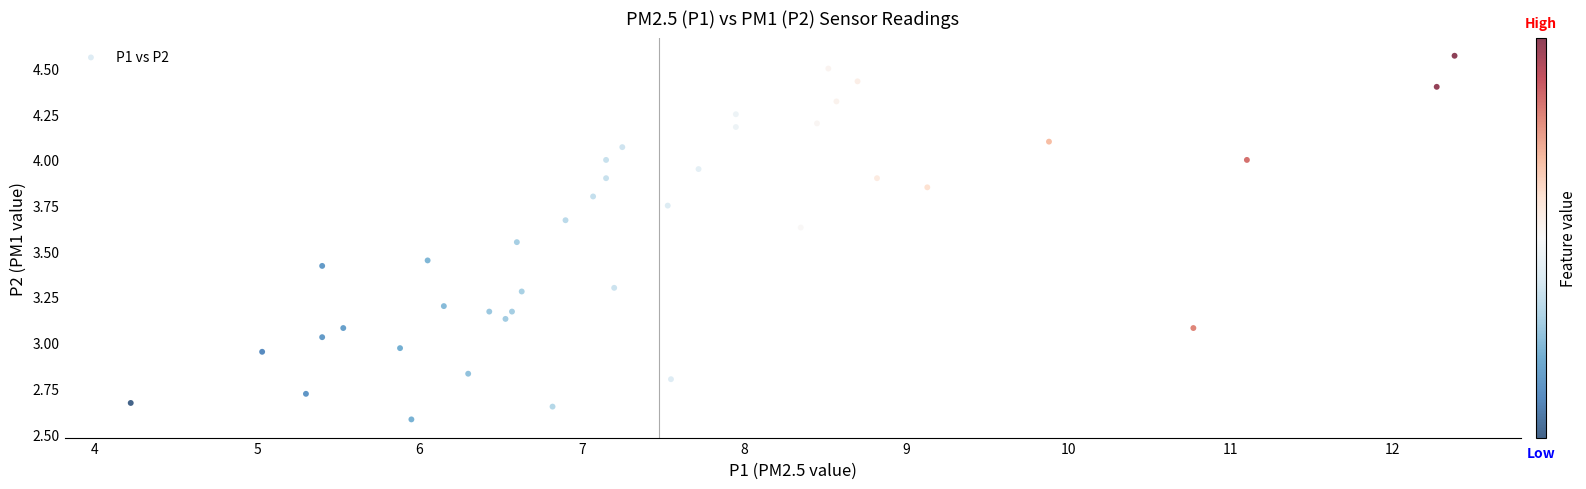

What is the range of Y values (max minus min)?

2.0